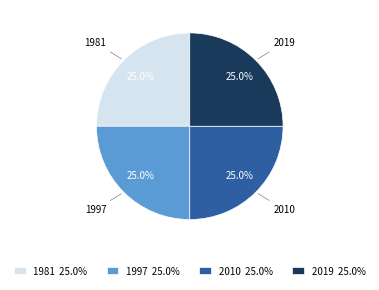

Count the number of slices in the pie.

4